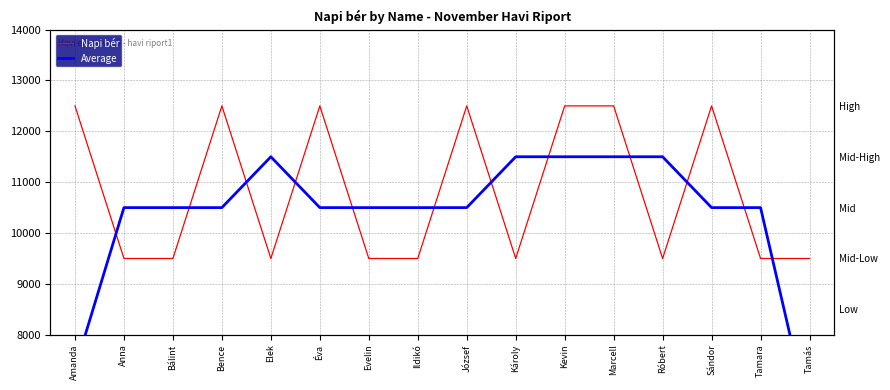

What is the label of the 9th point from the right?

Ildikó